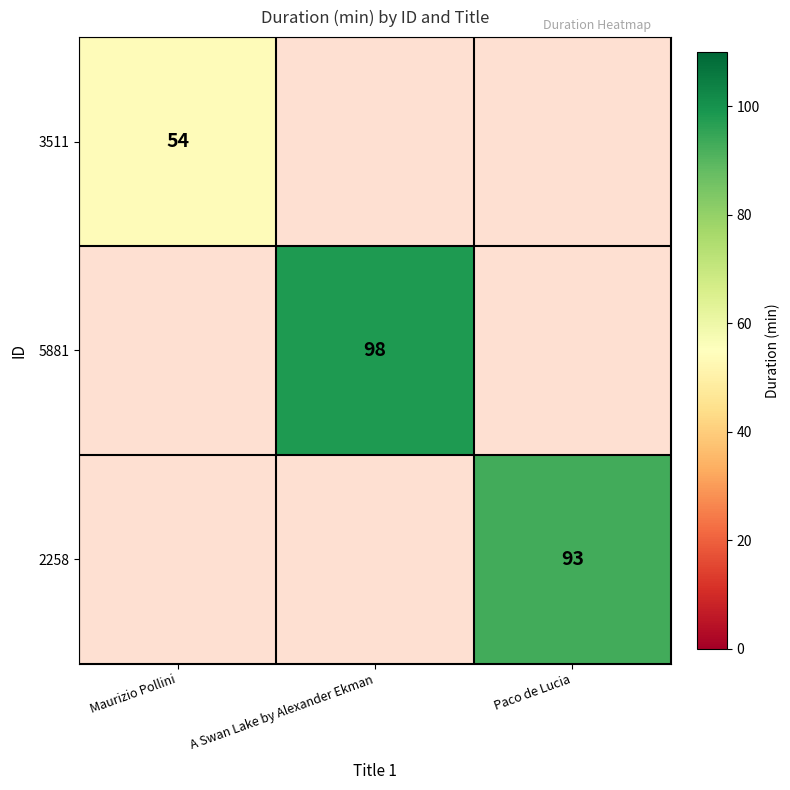

At which category does the chart reach its peak across all series?

A Swan Lake by Alexander Ekman